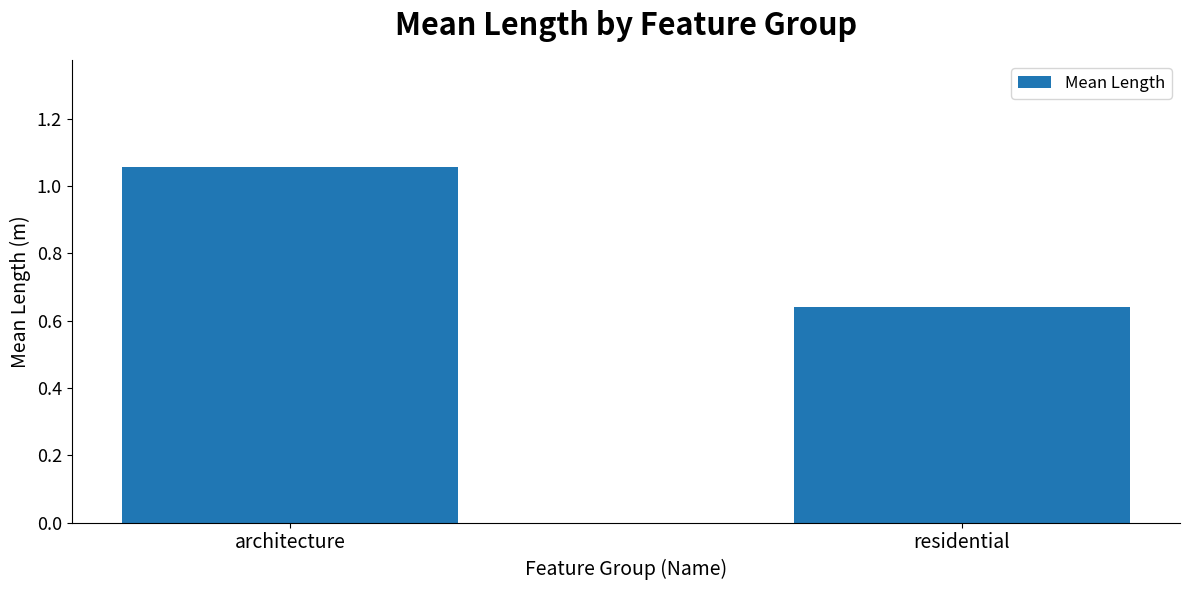

Which category has the lowest value across all series?

residential